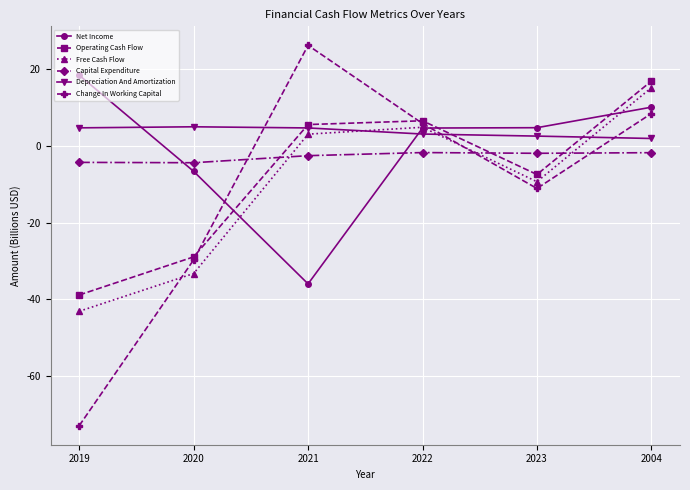

What is the difference between the maximum and minimum values in the Change In Working Capital series?

99.3